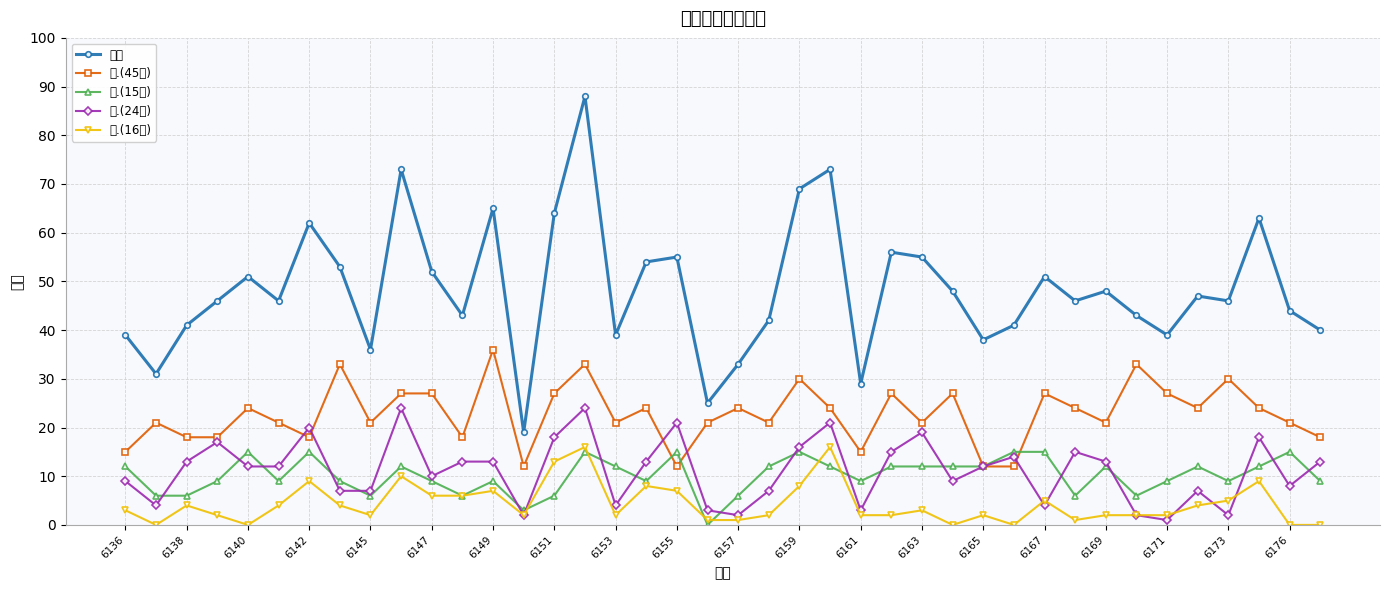

Which series has the largest range (max minus min)?

总分